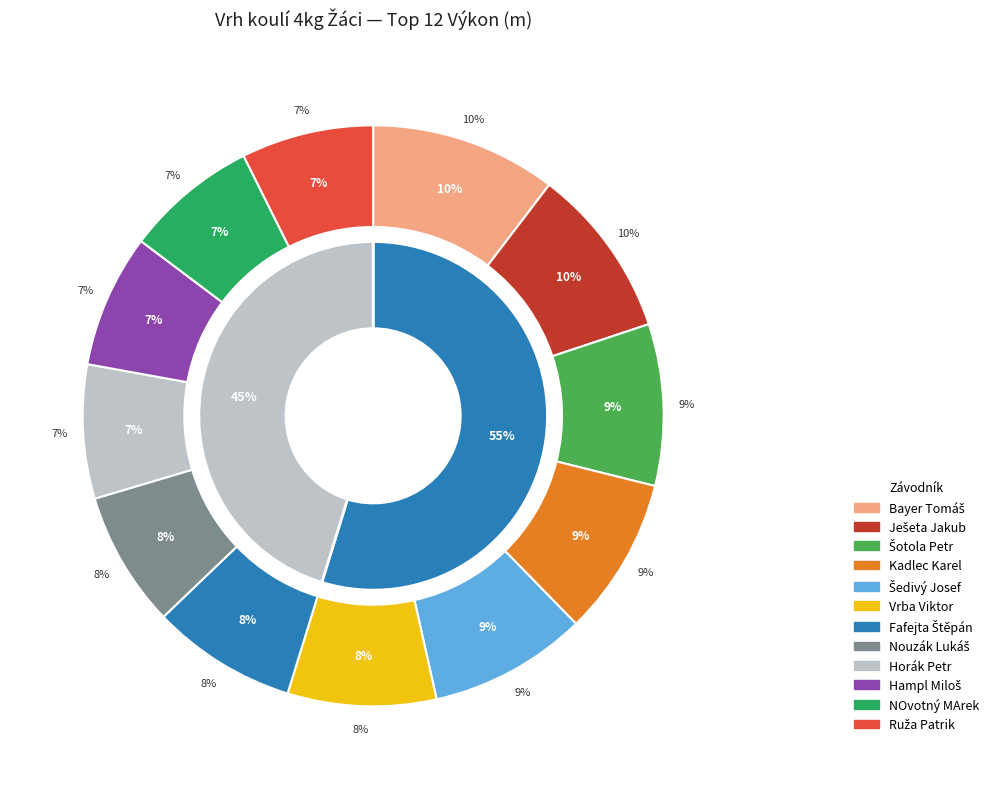

To the nearest percent, what percentage of the pie is NOvotný MArek?

7%